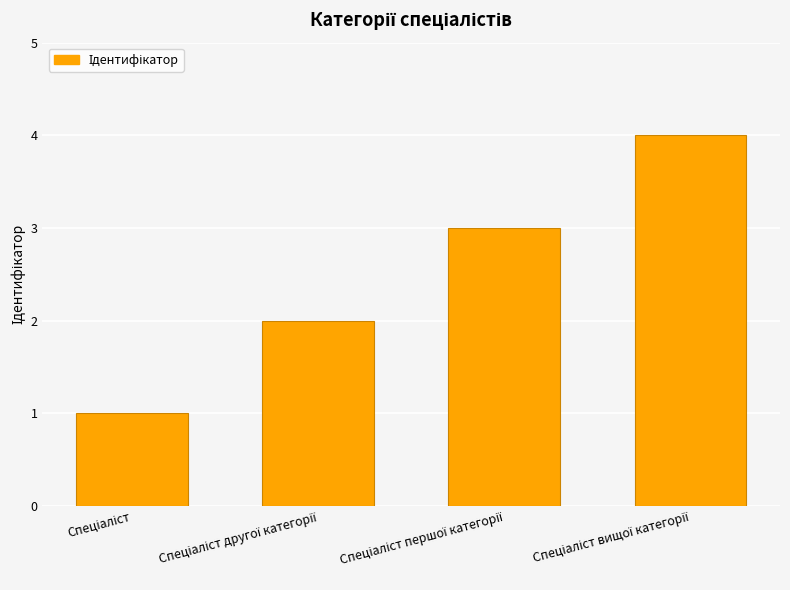

How many series are shown in this chart?

1